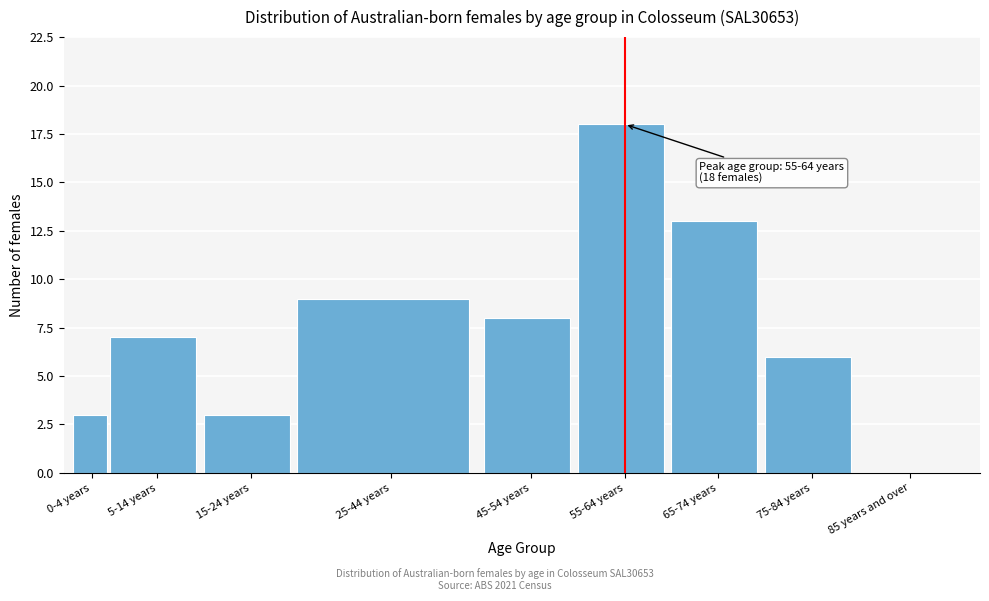

Reading left to right, what are all the values shown in this chart?

0-4 years=3	5-14 years=7	15-24 years=3	25-44 years=9	45-54 years=8	55-64 years=18	65-74 years=13	75-84 years=6	85 years and over=0